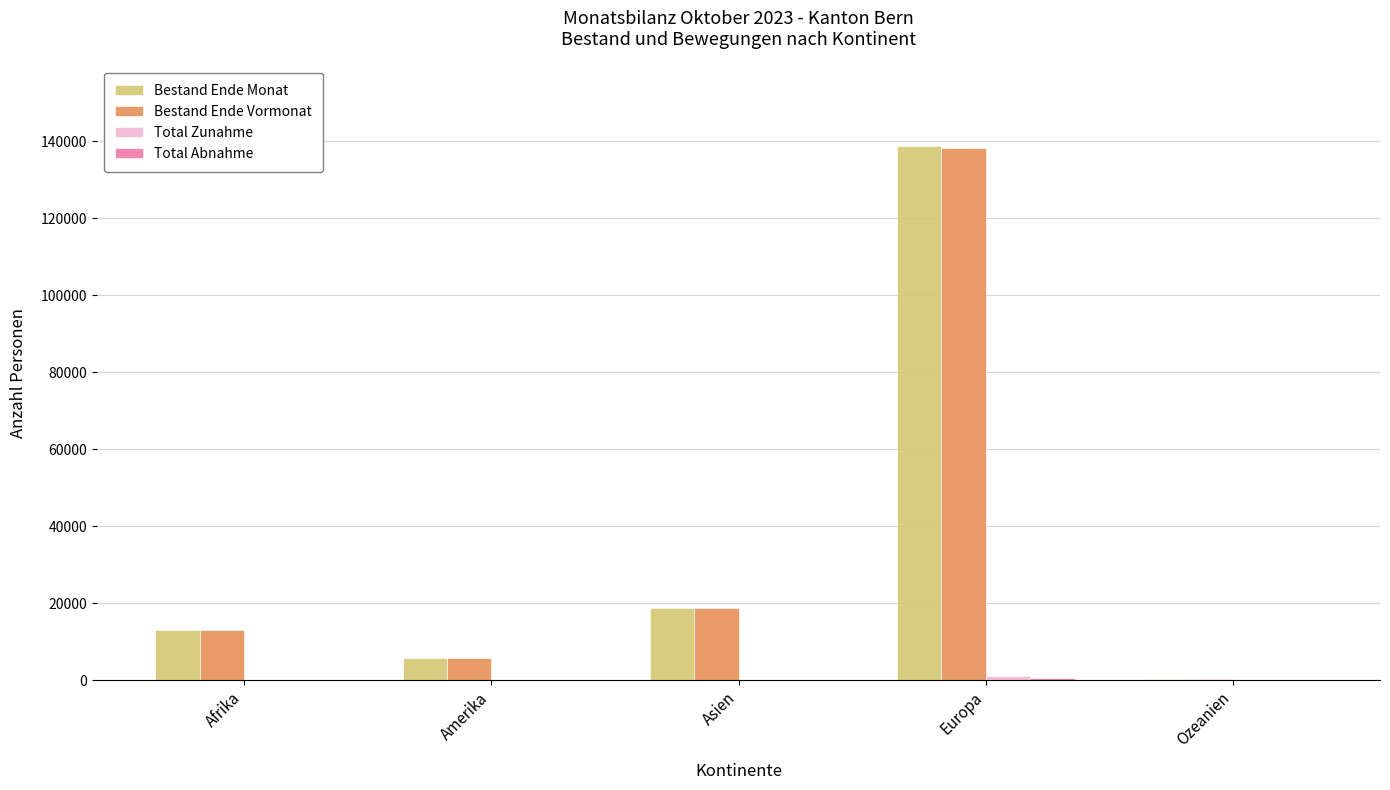

What is the maximum value for Bestand Ende Monat?

138867